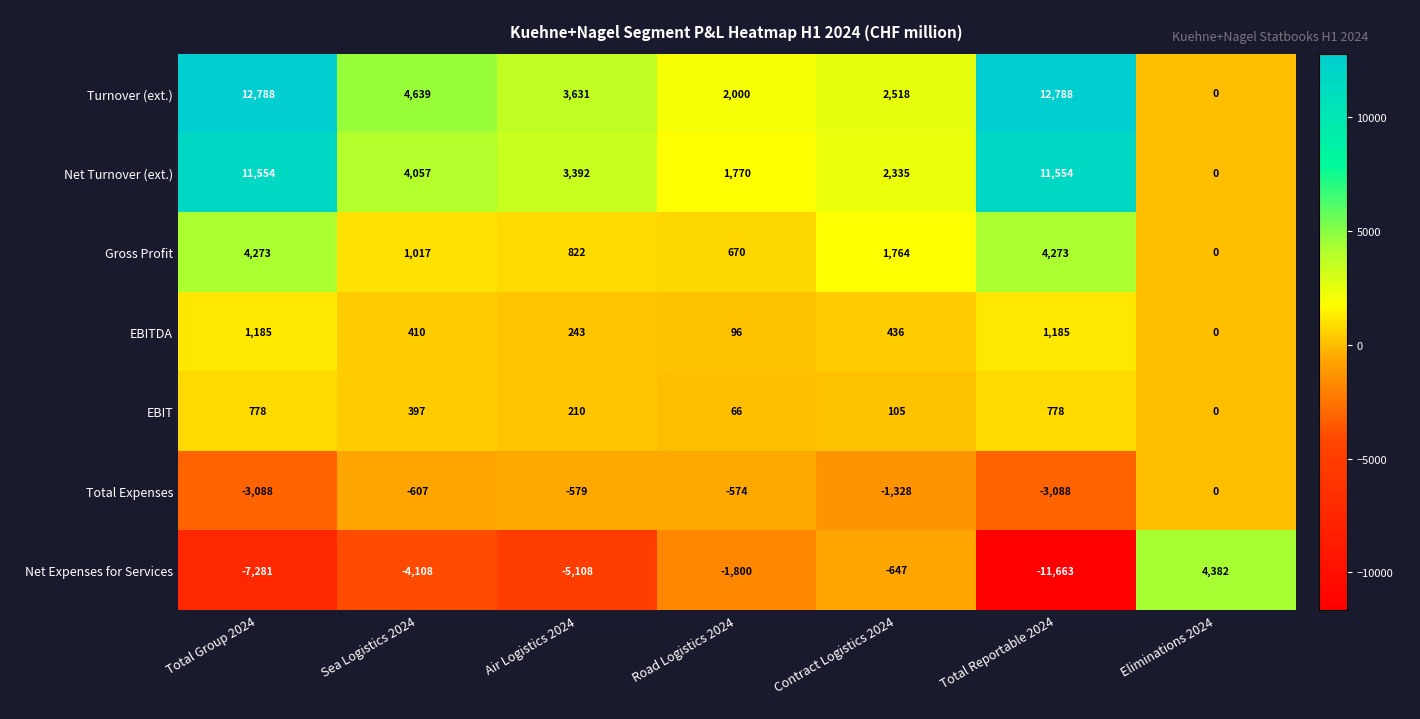

Is the value of Turnover (ext.) at Sea Logistics 2024 greater than the value of Net Expenses for Services at Sea Logistics 2024?

Yes